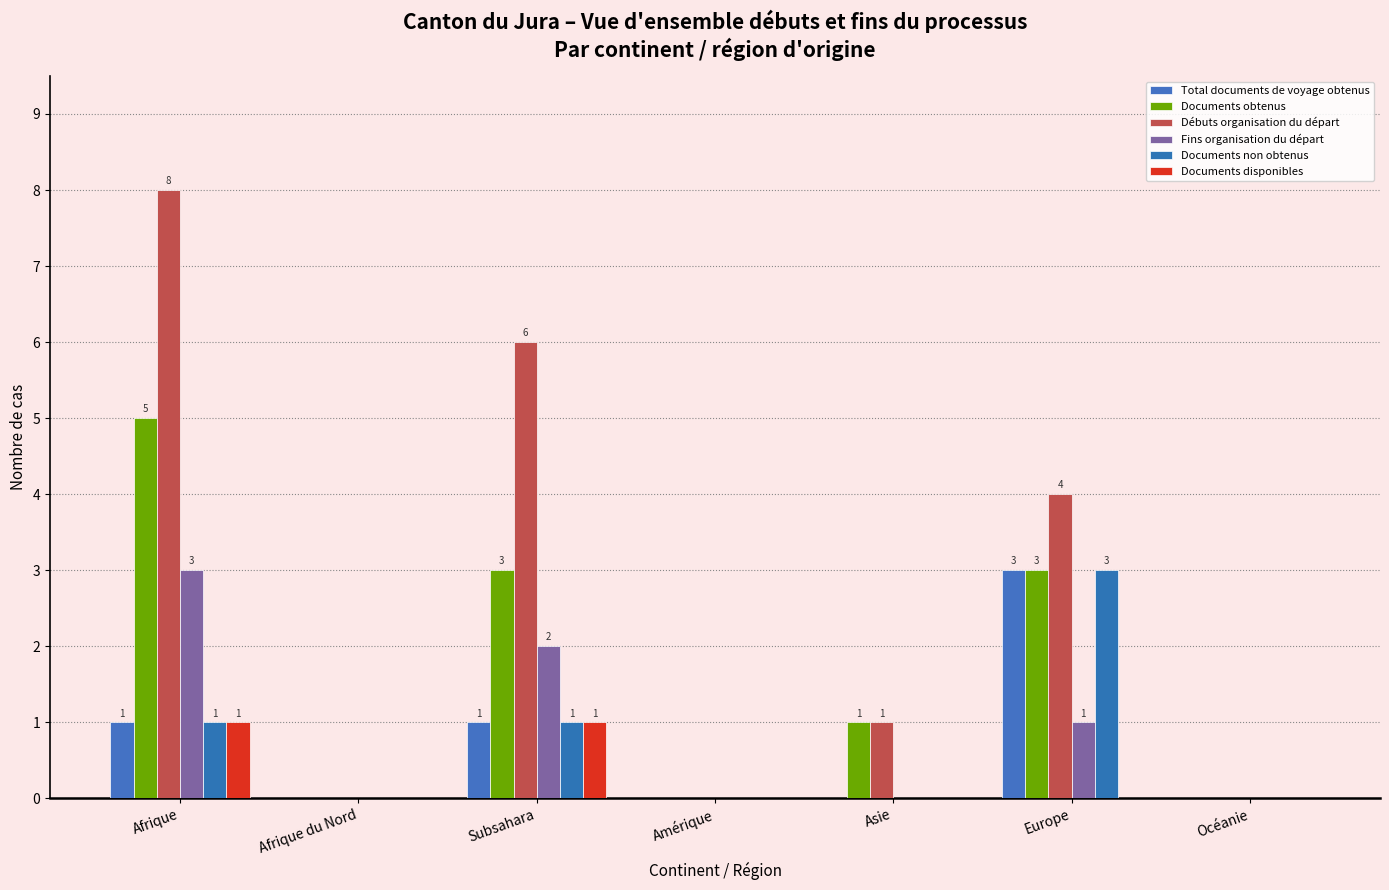

What are all the series names shown in the legend?

Total documents de voyage obtenus, Documents obtenus, Débuts organisation du départ, Fins organisation du départ, Documents non obtenus, Documents disponibles